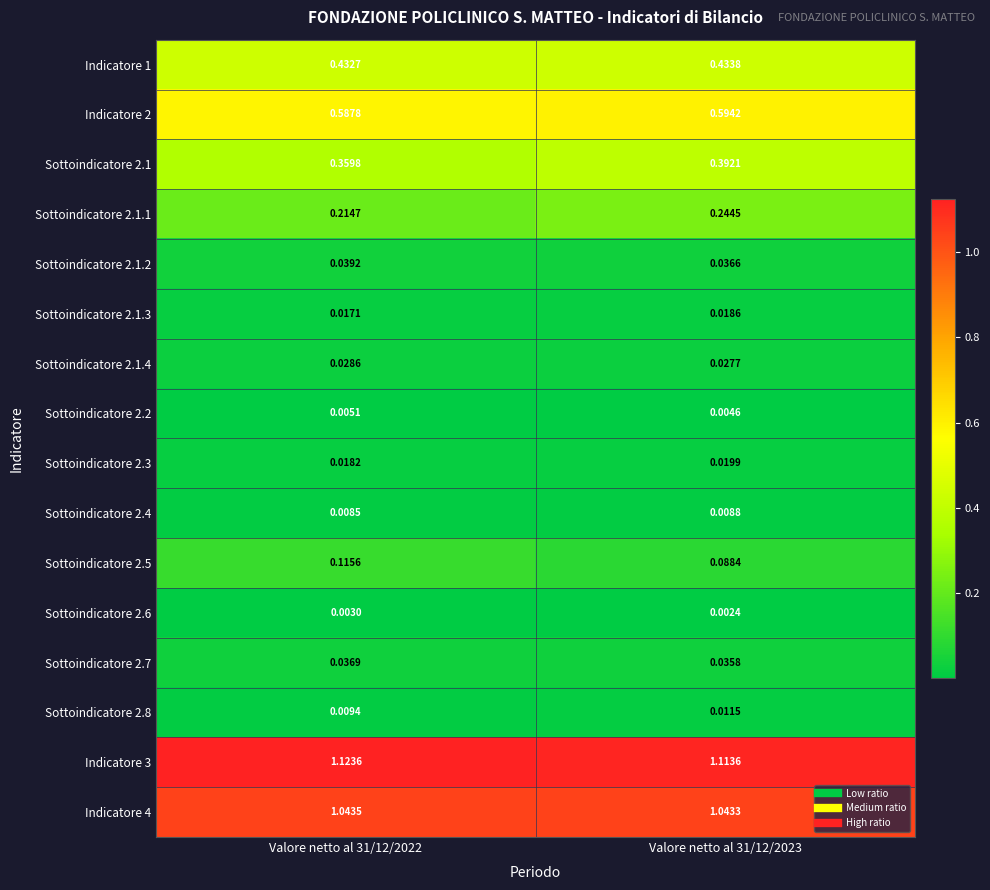

Is the value of Sottoindicatore 2.1.2 at Valore netto al 31/12/2023 greater than the value of Sottoindicatore 2.1.4 at Valore netto al 31/12/2022?

Yes